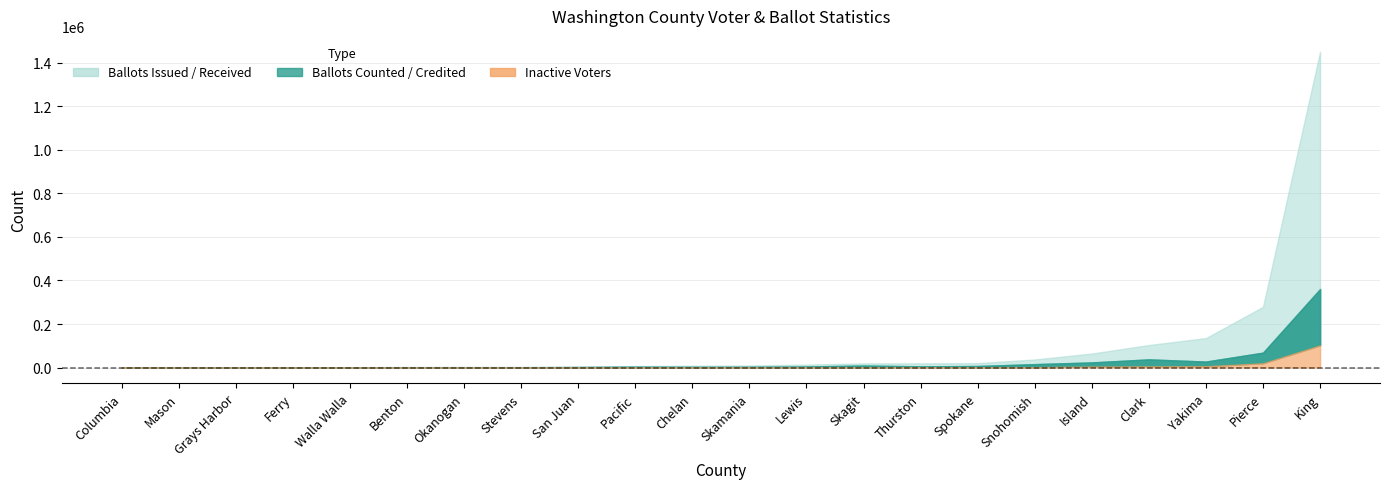

Which category has the highest value across all series?

King